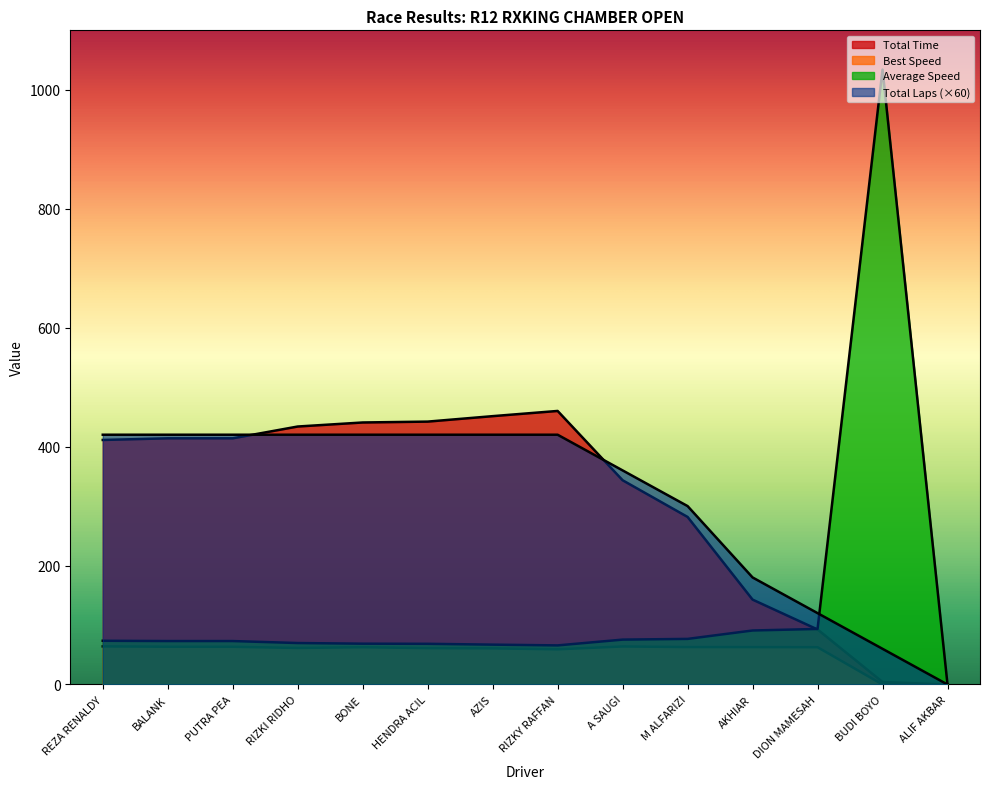

What are all the series names shown in the legend?

Total Laps, Total Time, Best Speed, Average Speed